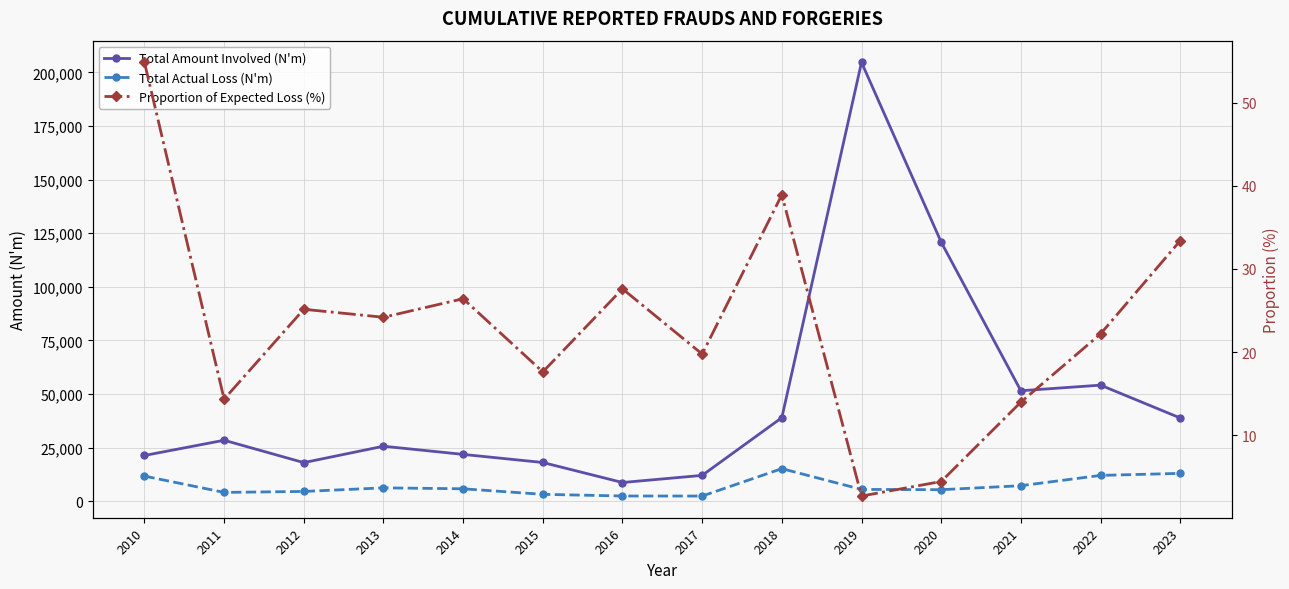

Rank the series by their maximum value, from highest to lowest.

Total Amount Involved (N'm), Total Actual Loss (N'm), Proportion of Expected Loss (%)